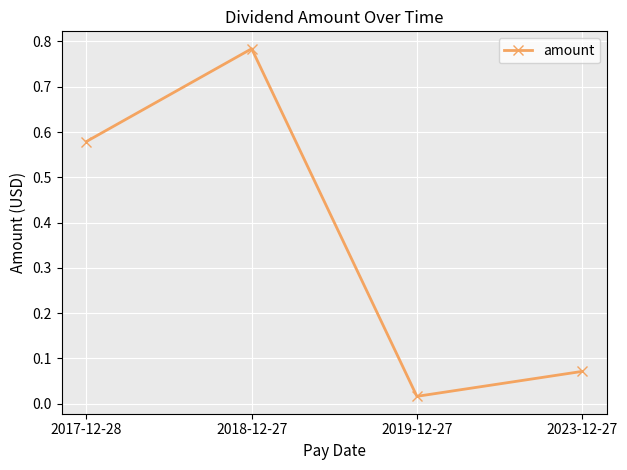

What is the difference between the maximum and second lowest values?

0.7